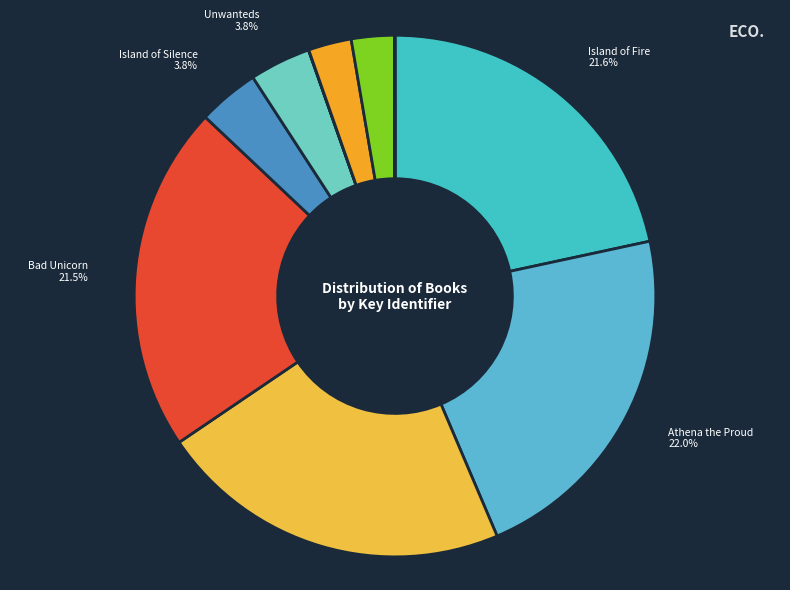

Does Unwanteds represent more than half of the total?

No